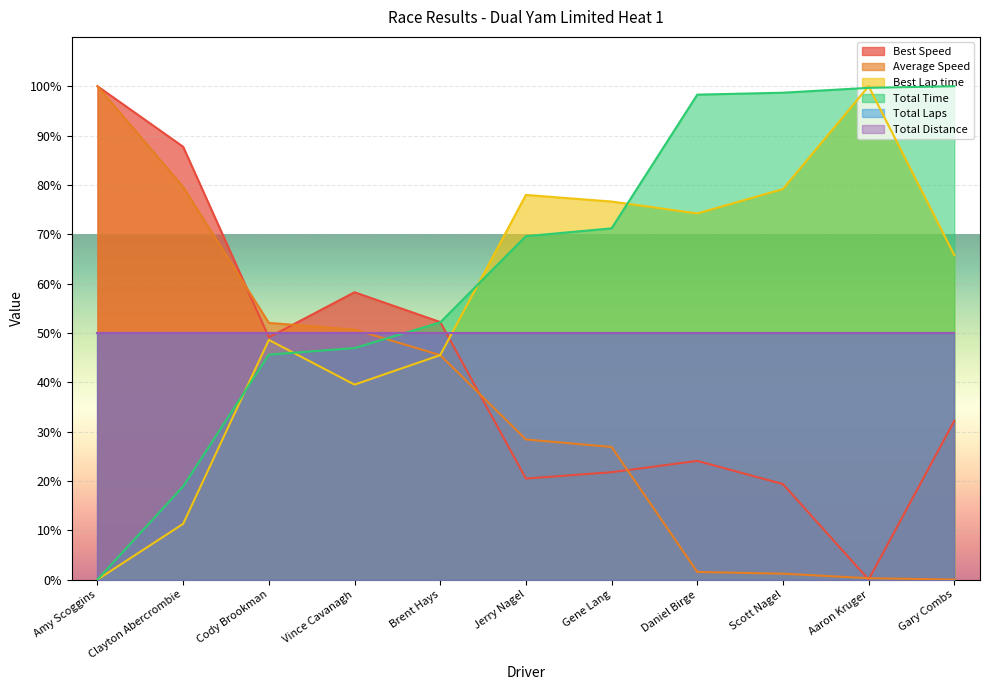

What is the difference between the maximum and minimum values in the Average Speed series?

100.0